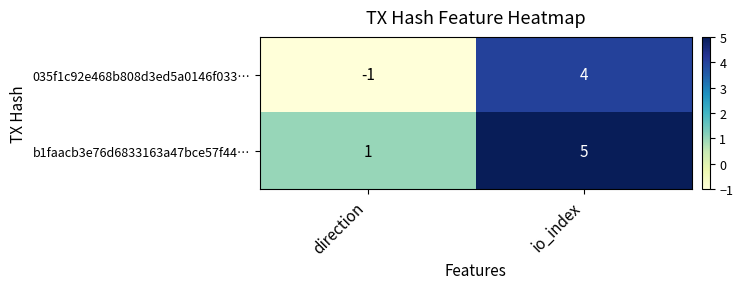

Rank the series at direction from highest to lowest value.

b1faacb3e76d6833163a47bce57f44…, 035f1c92e468b808d3ed5a0146f033…